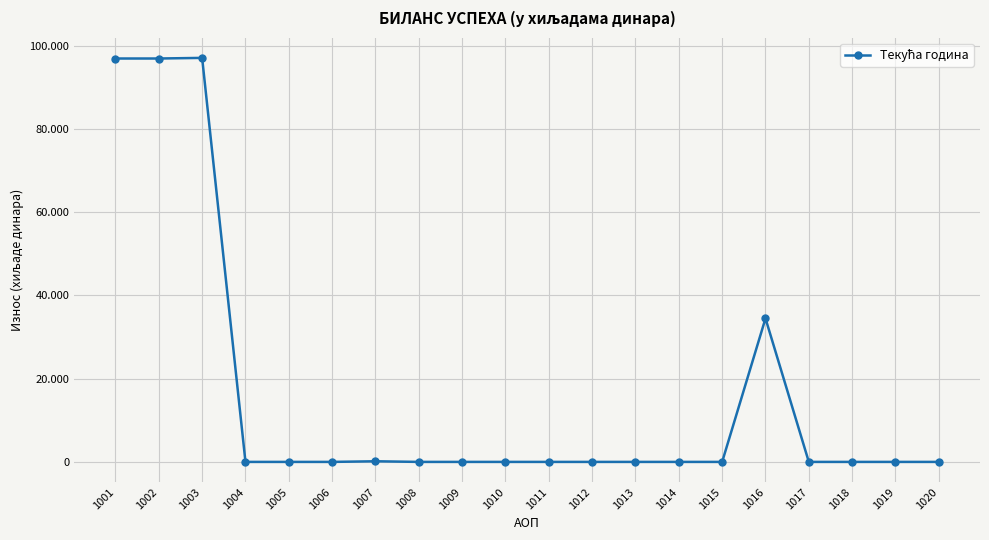

The value at 1011 is 59927. True or false?

False